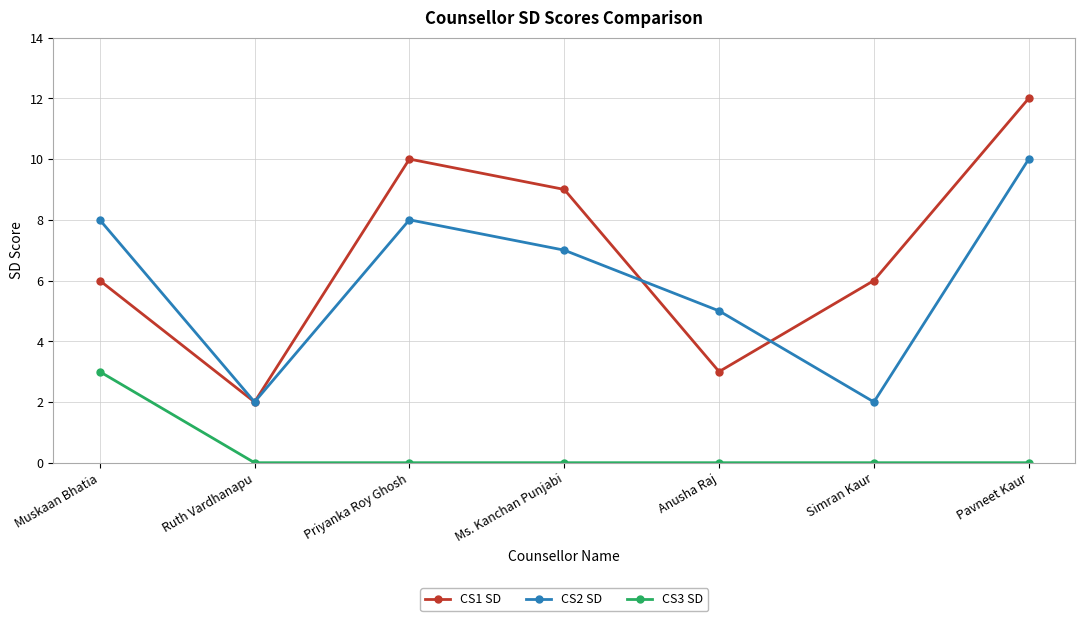

Reading right to left, what are all the values shown in this chart?

CS1 SD: Pavneet Kaur=12	Simran Kaur=6	Anusha Raj=3	Ms. Kanchan Punjabi=9	Priyanka Roy Ghosh=10	Ruth Vardhanapu=2	Muskaan Bhatia=6
CS2 SD: Pavneet Kaur=10	Simran Kaur=2	Anusha Raj=5	Ms. Kanchan Punjabi=7	Priyanka Roy Ghosh=8	Ruth Vardhanapu=2	Muskaan Bhatia=8
CS3 SD: Pavneet Kaur=0	Simran Kaur=0	Anusha Raj=0	Ms. Kanchan Punjabi=0	Priyanka Roy Ghosh=0	Ruth Vardhanapu=0	Muskaan Bhatia=3